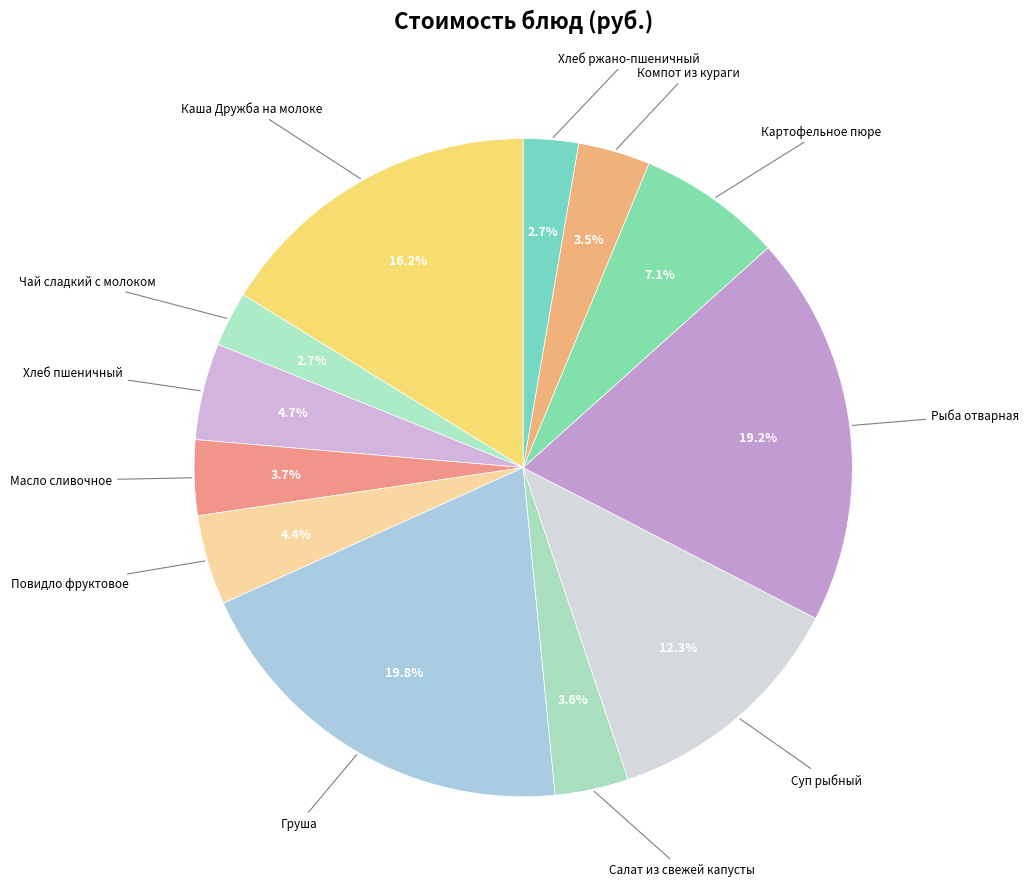

Which slice is the smallest?

Чай сладкий с молоком